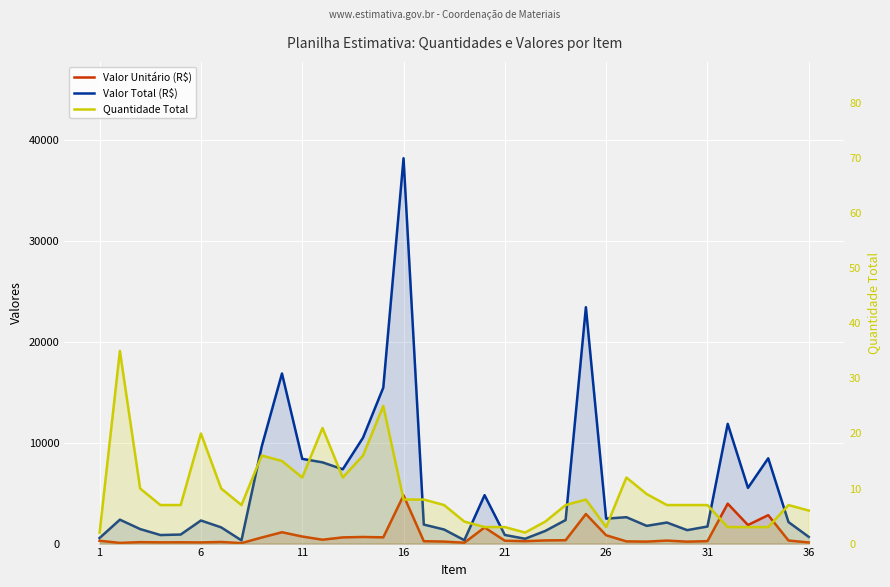

How many values in the Valor Total (R$) series exceed 2285?

18